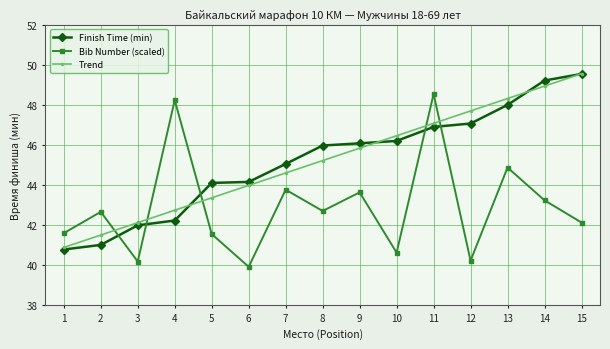

Is the value of Trend at 6 greater than the value of Bib Number (scaled) at 9?

Yes